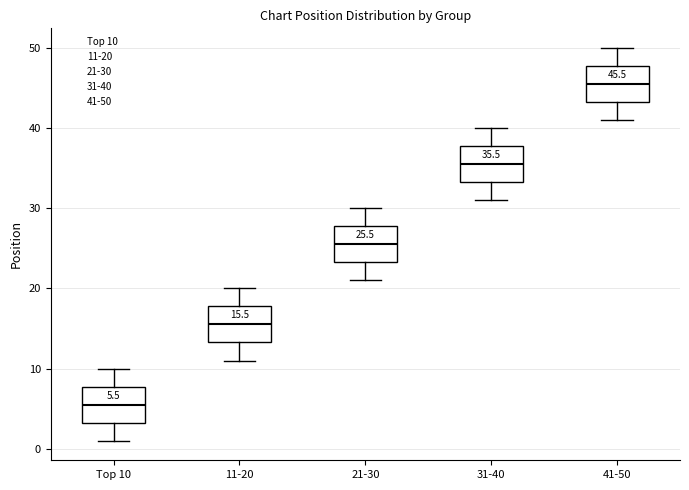

Which box's median line is the lowest?

Top 10